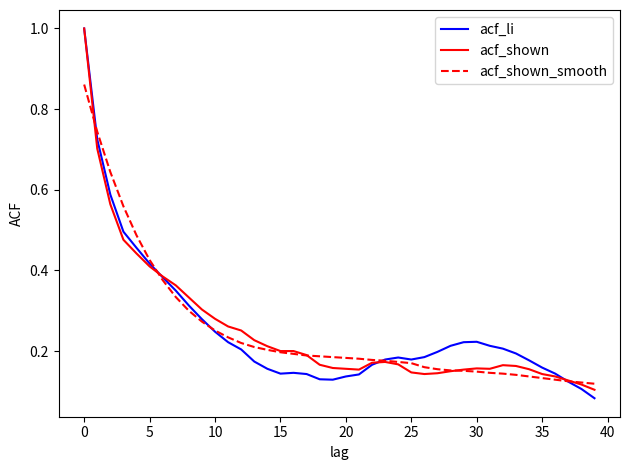

Does the chart display data point markers on the line(s)?

No